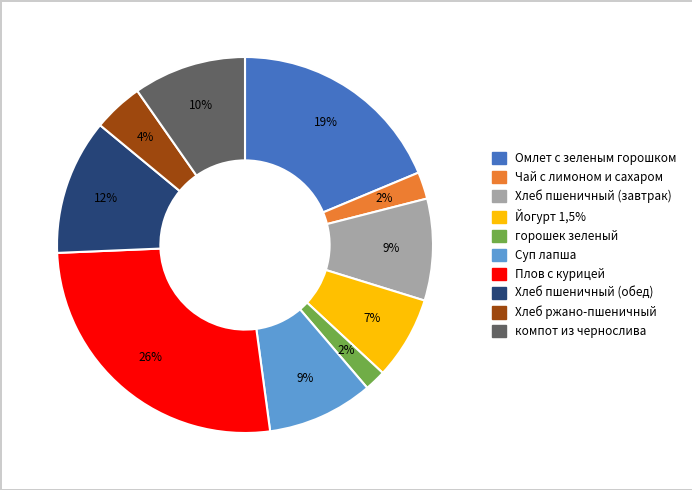

To the nearest percent, what is the average slice percentage?

10%